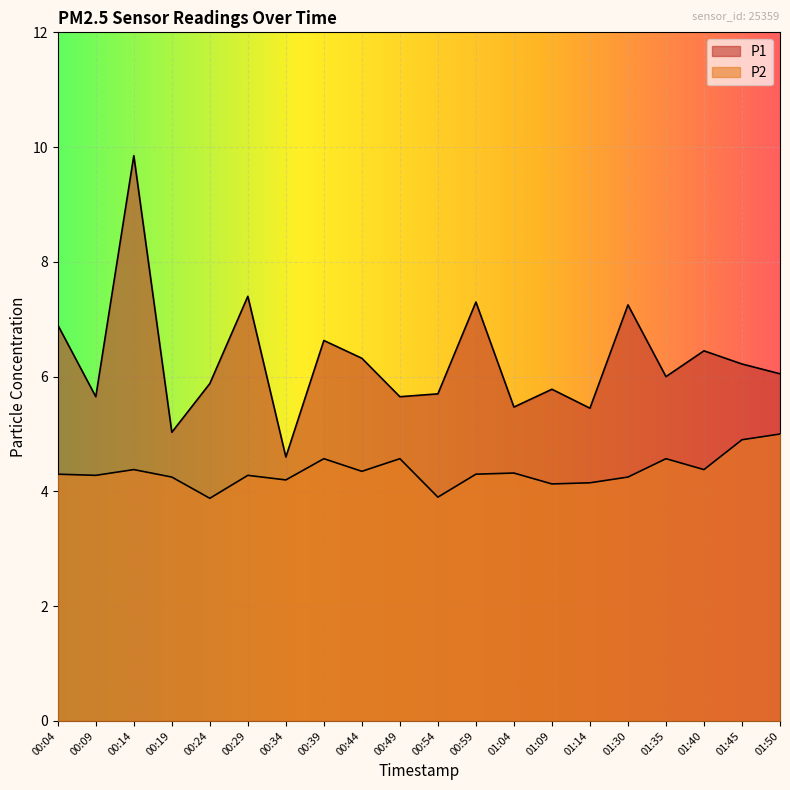

Does the chart display data point markers on the line(s)?

No